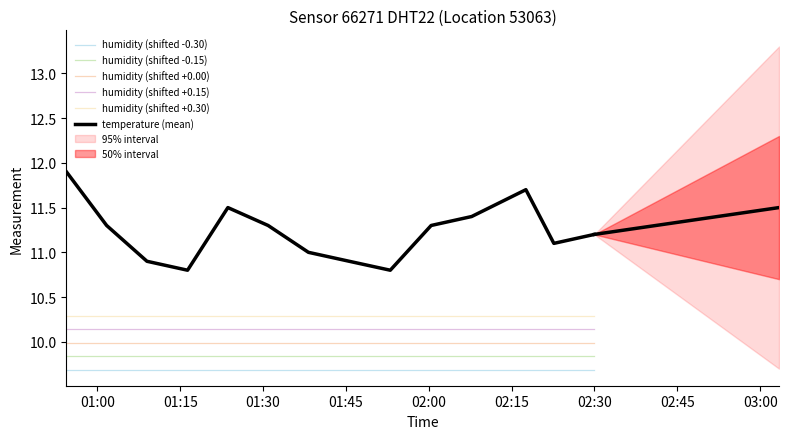

Which label corresponds to the largest value in the chart?

01:00